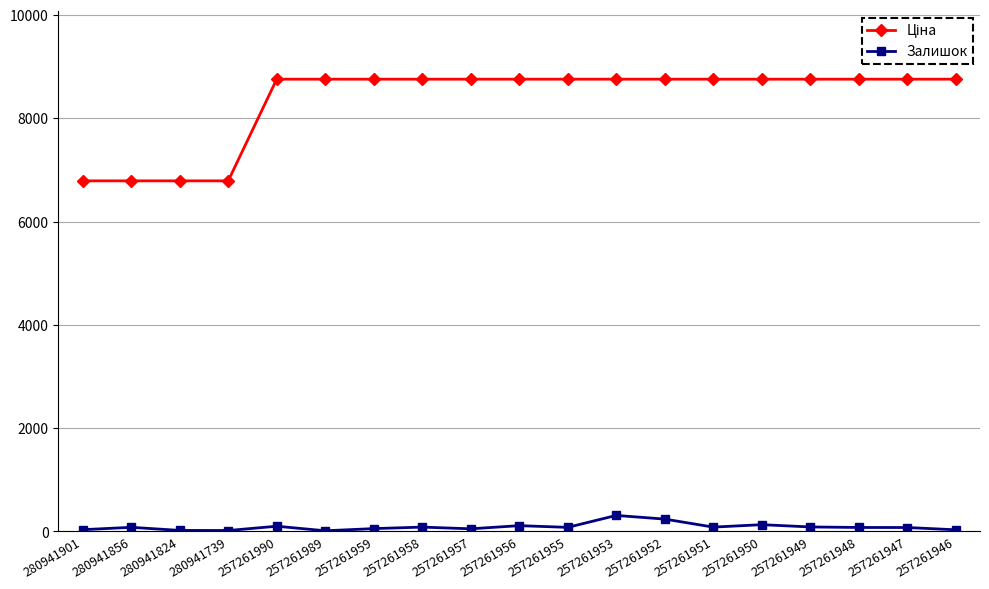

What is the maximum value shown in the chart?

8755.5